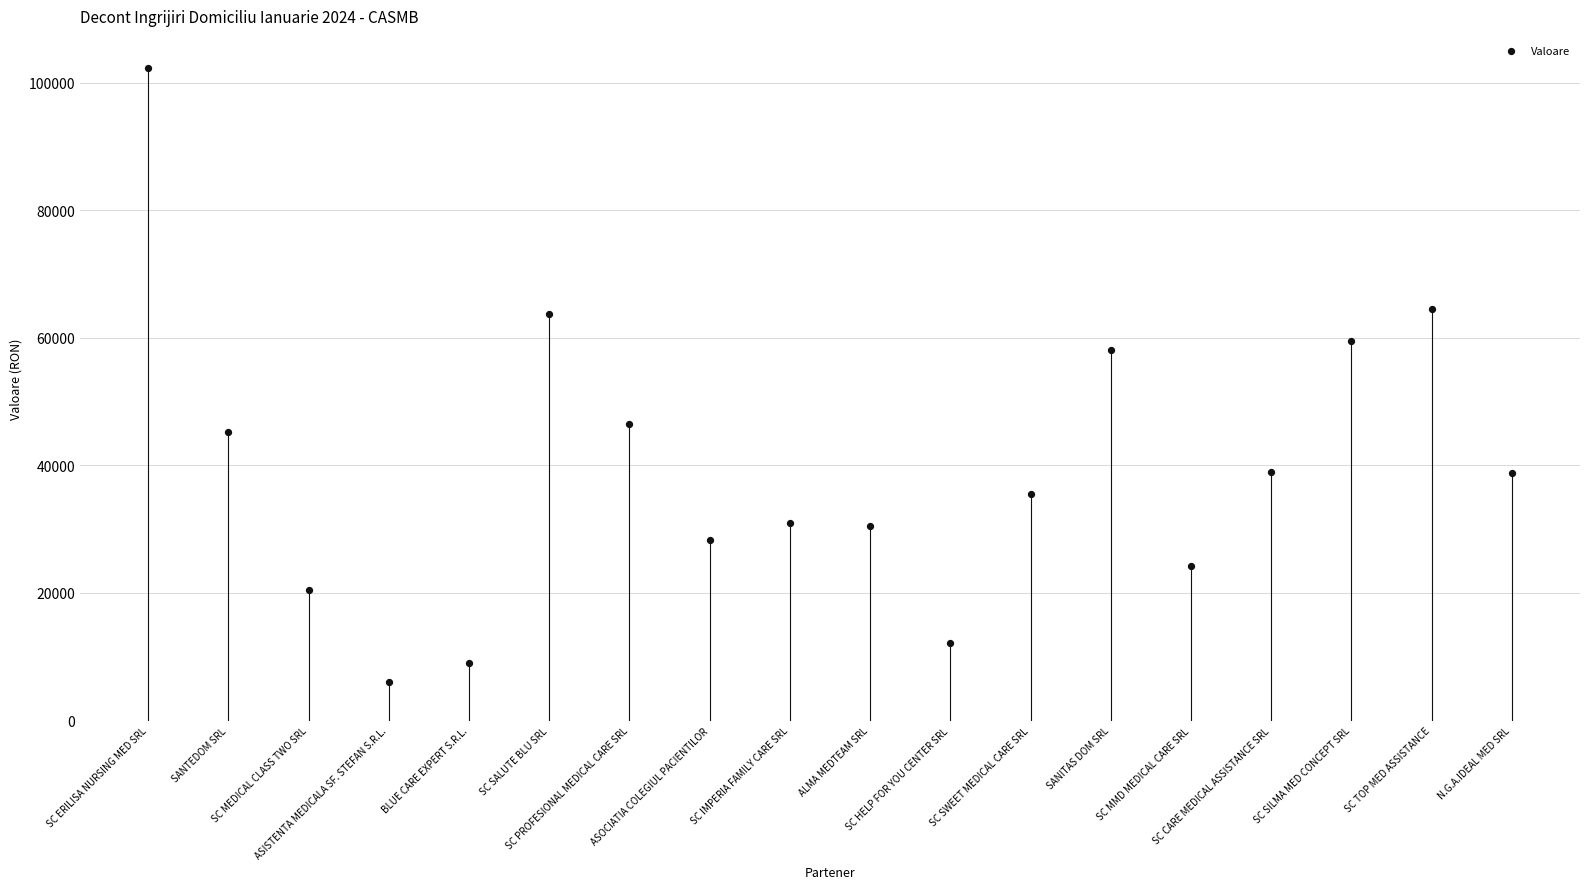

What is the range of Y values (max minus min)?

96216.0